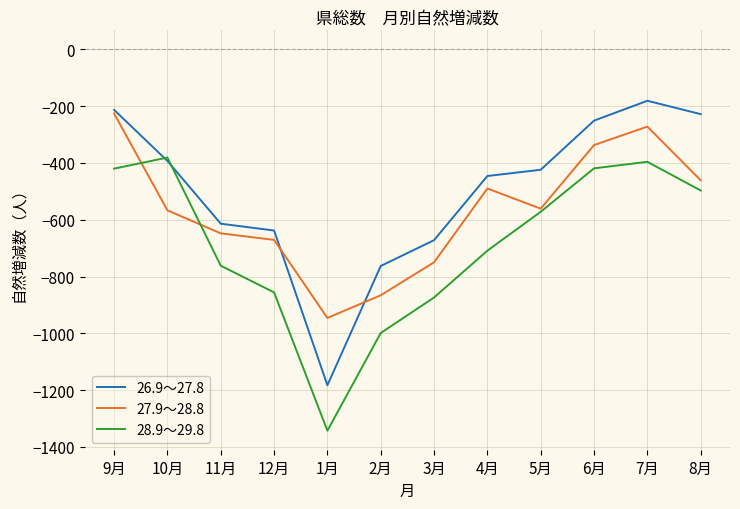

What is the minimum value shown in the chart?

-1343